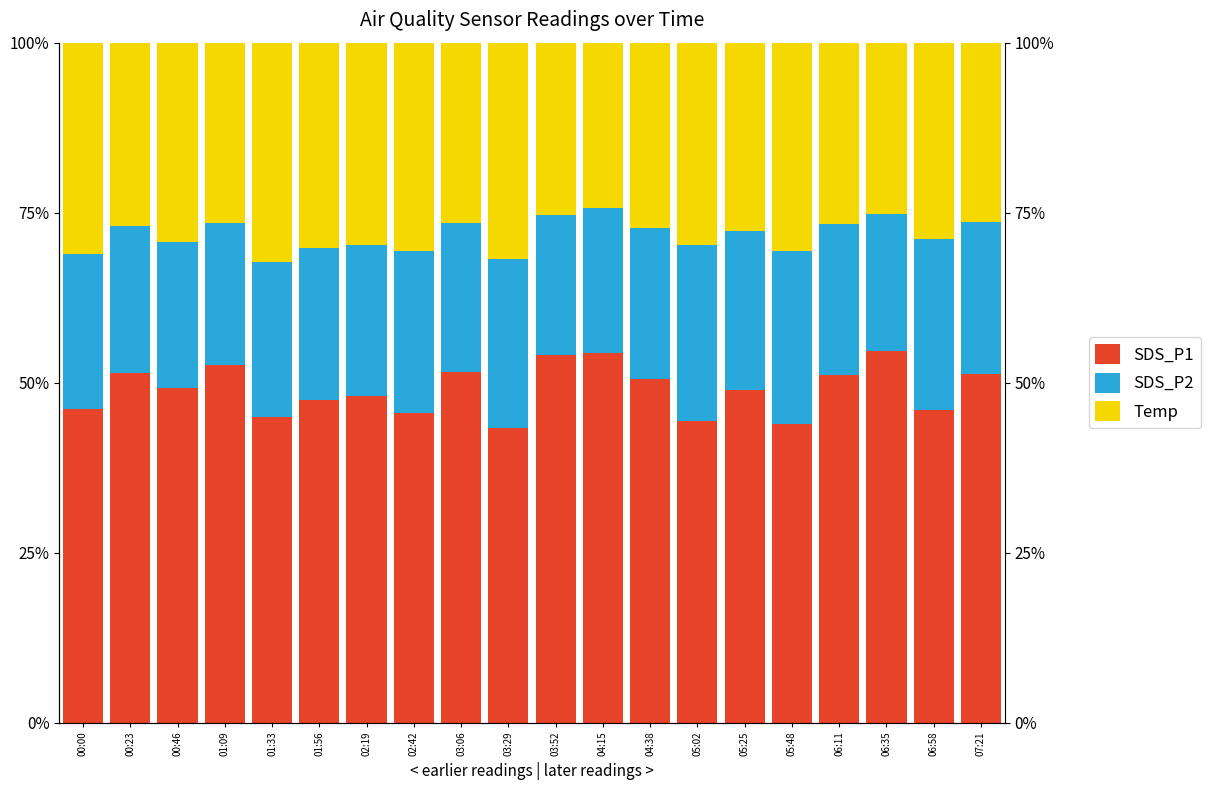

At 06:35, list the series in order from smallest to largest.

SDS_P2, Temp, SDS_P1